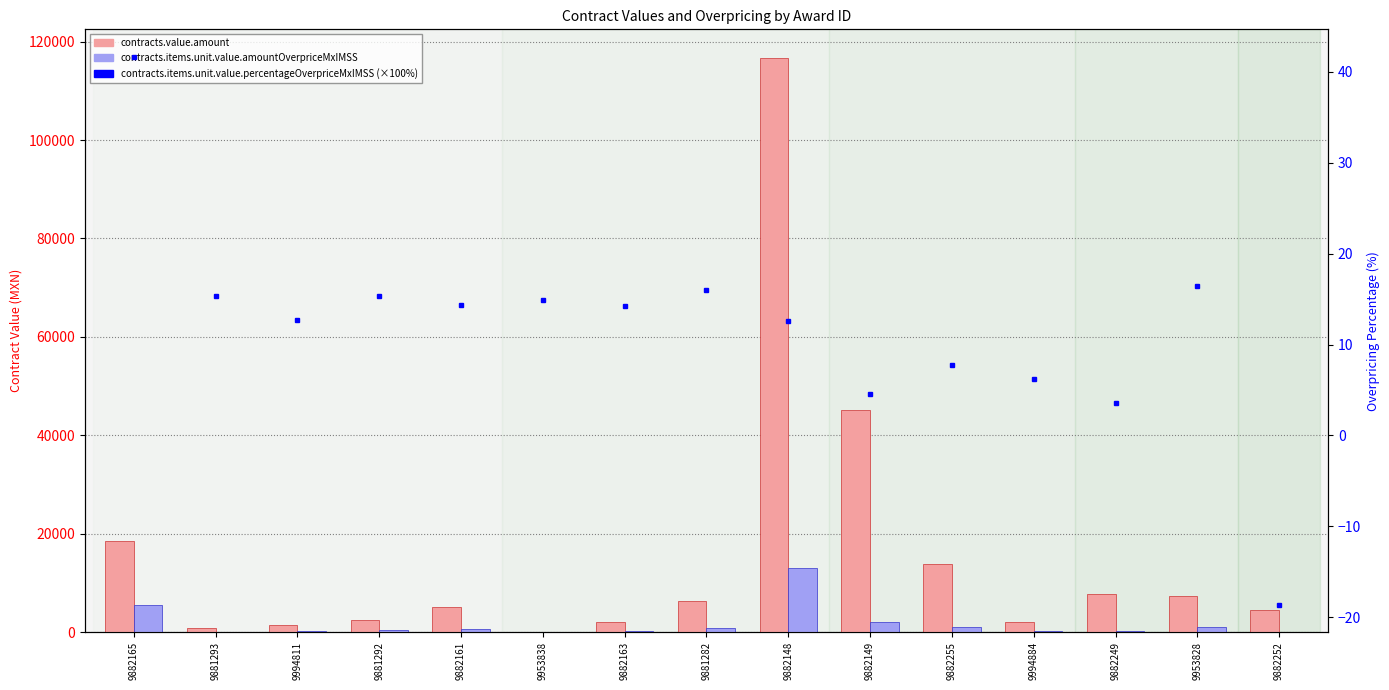

Reading left to right, list all the values displayed in this chart.

contracts.value.amount: 9882165=18551.8	9881293=742.4	9994811=1368.5	9881292=2505.6	9882161=5071.5	9953838=88.3	9882163=2008.8	9881282=6297.1	9882148=116666.2	9882149=45208.8	9882255=13765.9	9994884=2057.8	9882249=7789.2	9953828=7405.4	9882252=4401.1
contracts.items.unit.value.amountOverpriceMxIMSS: 9882165=5456.8	9881293=99.0	9994811=154.3	9881292=332.6	9882161=635.7	9953838=11.5	9882163=249.9	9881282=868.6	9882148=13036.0	9882149=1979.2	9882255=986.0	9994884=119.3	9882249=271.5	9953828=1047.6	9882252=0.0
contracts.items.unit.value.percentageOverpriceMxIMSS (×100%): 9882165=41.7	9881293=15.4	9994811=12.7	9881292=15.3	9882161=14.3	9953838=14.9	9882163=14.2	9881282=16.0	9882148=12.6	9882149=4.6	9882255=7.7	9994884=6.2	9882249=3.6	9953828=16.5	9882252=-18.6